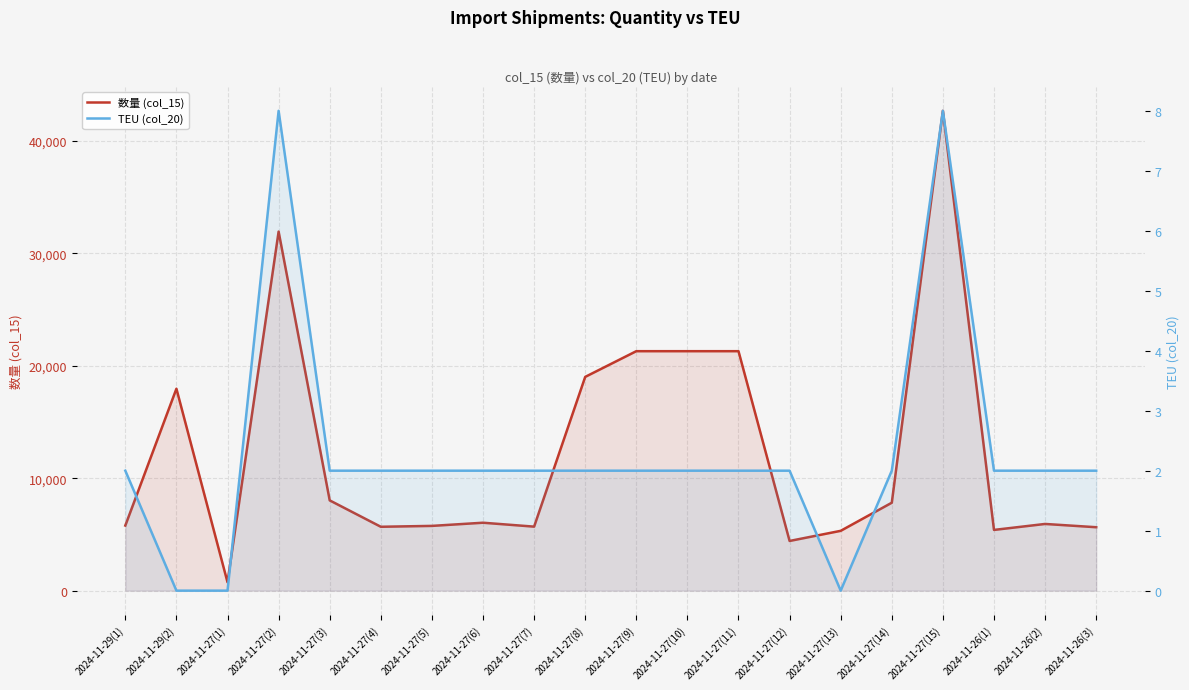

The value of 数量 (col_15) at 2024-11-27(3) is 8028.0. True or false?

True